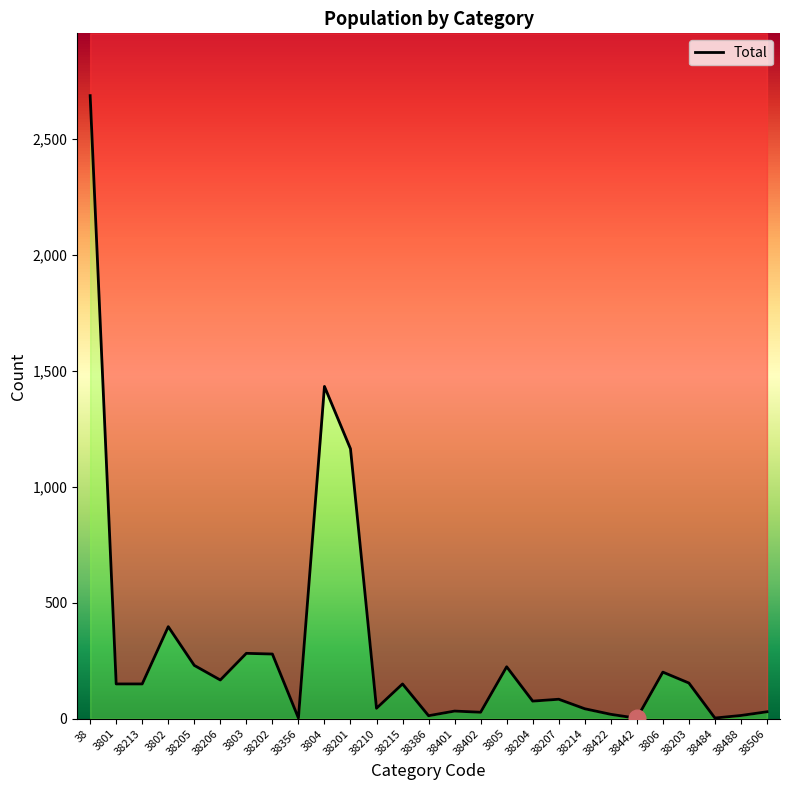

List the labels in order of value, largest first.

38, 3804, 38201, 3802, 3803, 38202, 38205, 3805, 3806, 38206, 38203, 3801, 38213, 38215, 38207, 38204, 38210, 38214, 38401, 38506, 38402, 38422, 38488, 38386, 38356, 38484, 38442